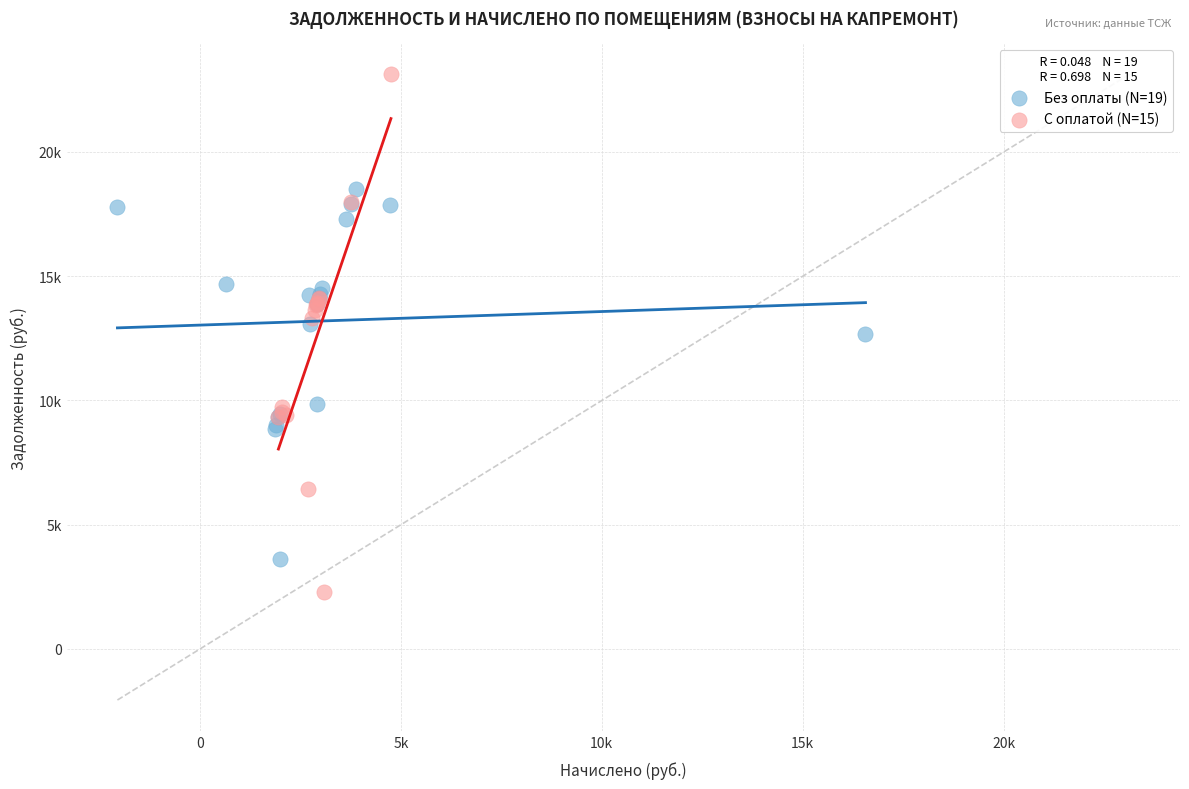

Which series contains the lowest Y value?

С оплатой (N=15)